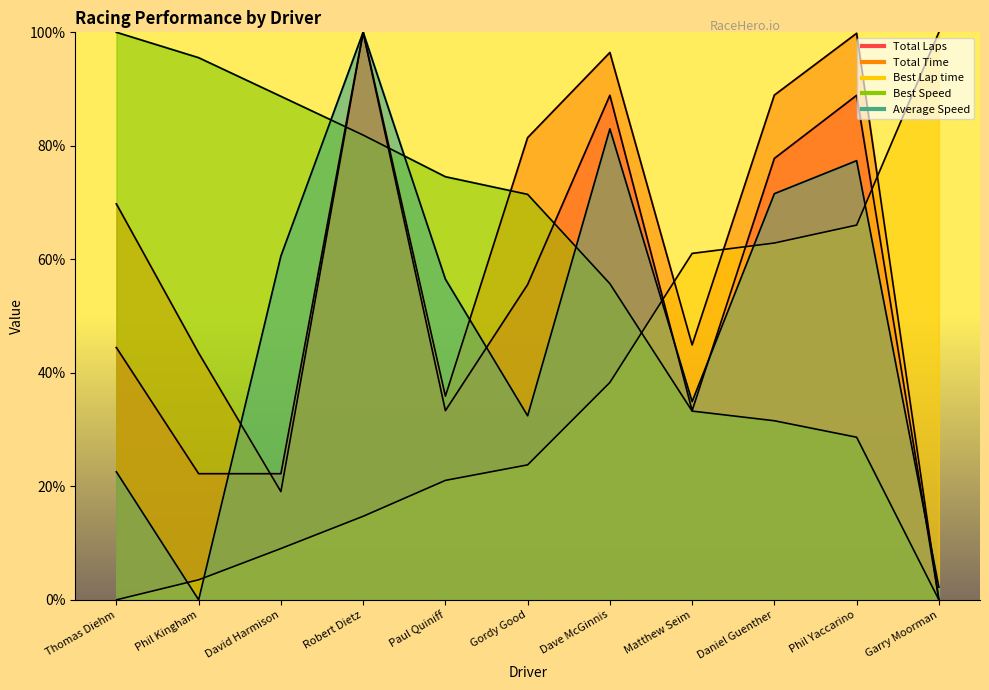

Reading left to right, extract all data points from this chart.

Total Laps: Thomas Diehm=44.4	Phil Kingham=22.2	David Harmison=22.2	Robert Dietz=100.0	Paul Quiniff=33.3	Gordy Good=55.6	Dave McGinnis=88.9	Matthew Seim=33.3	Daniel Guenther=77.8	Phil Yaccarino=88.9	Garry Moorman=0.0
Total Time: Thomas Diehm=69.8	Phil Kingham=43.5	David Harmison=19.1	Robert Dietz=100.0	Paul Quiniff=35.9	Gordy Good=81.4	Dave McGinnis=96.4	Matthew Seim=44.9	Daniel Guenther=88.9	Phil Yaccarino=99.8	Garry Moorman=0.0
Best Lap time: Thomas Diehm=0.0	Phil Kingham=3.5	David Harmison=9.0	Robert Dietz=14.7	Paul Quiniff=21.0	Gordy Good=23.8	Dave McGinnis=38.3	Matthew Seim=61.0	Daniel Guenther=62.9	Phil Yaccarino=66.0	Garry Moorman=100.0
Best Speed: Thomas Diehm=100.0	Phil Kingham=95.5	David Harmison=88.7	Robert Dietz=81.9	Paul Quiniff=74.5	Gordy Good=71.4	Dave McGinnis=55.7	Matthew Seim=33.3	Daniel Guenther=31.6	Phil Yaccarino=28.6	Garry Moorman=0.0
Average Speed: Thomas Diehm=22.5	Phil Kingham=0.0	David Harmison=60.6	Robert Dietz=100.0	Paul Quiniff=56.5	Gordy Good=32.4	Dave McGinnis=83.0	Matthew Seim=34.9	Daniel Guenther=71.6	Phil Yaccarino=77.4	Garry Moorman=2.2